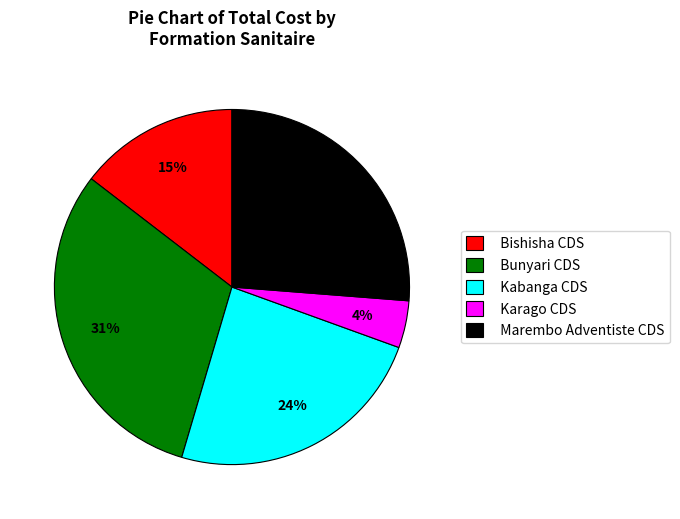

How many slices are in this pie chart?

5